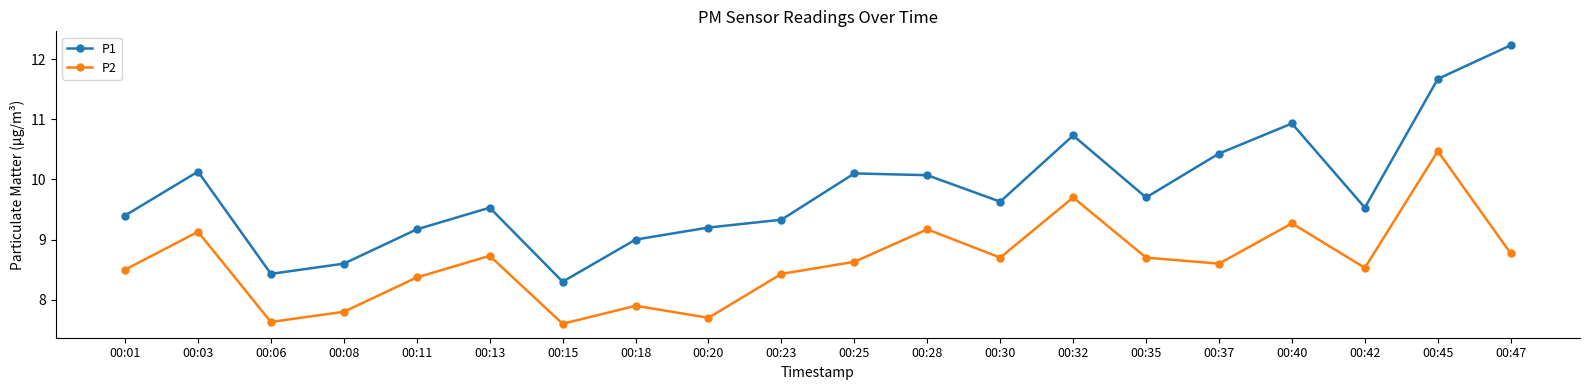

Is it true that P1 equals 9.6 at 00:30?

True